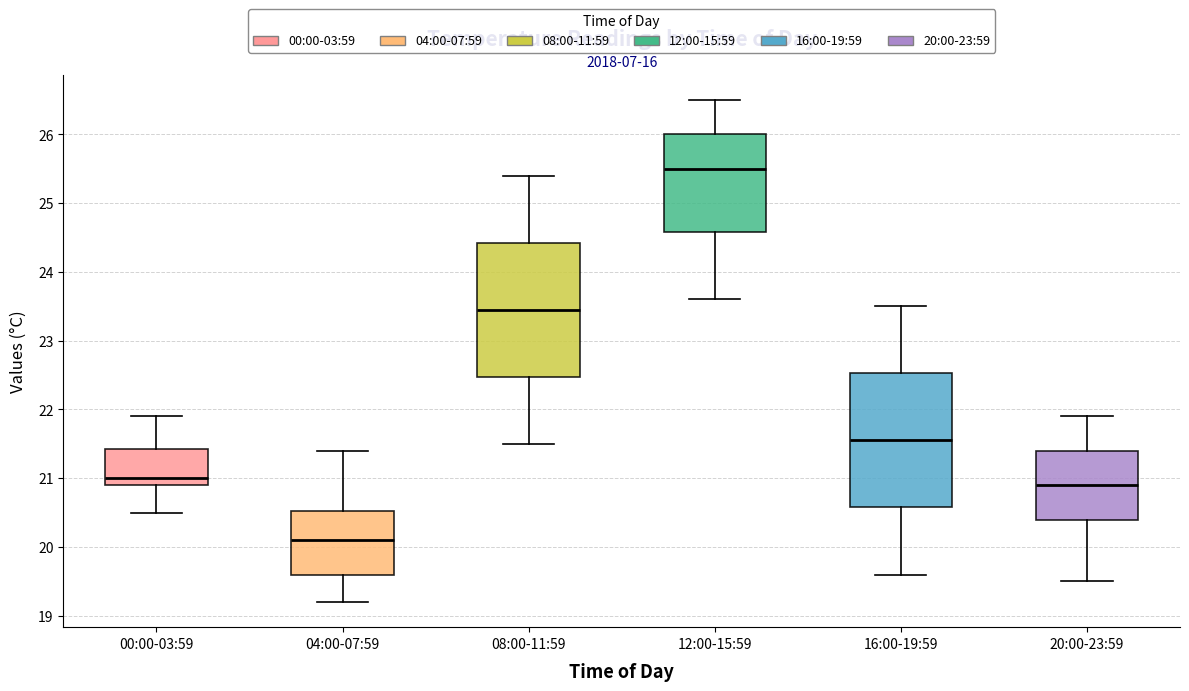

Which box has the highest median line?

12:00-15:59